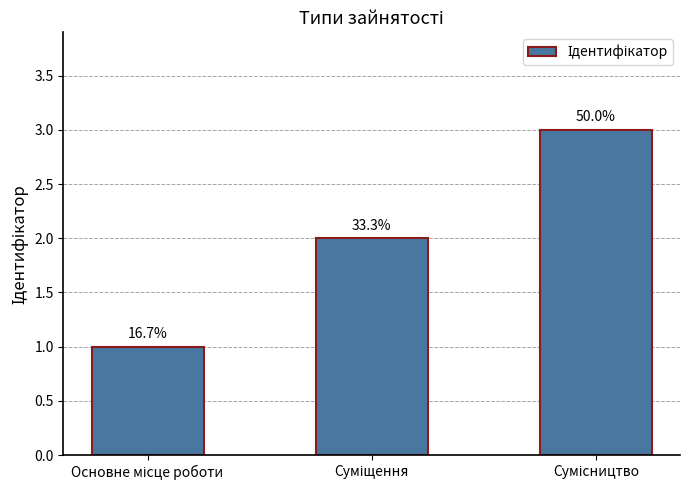

What is the label of the 1st bar from the left?

Основне місце роботи